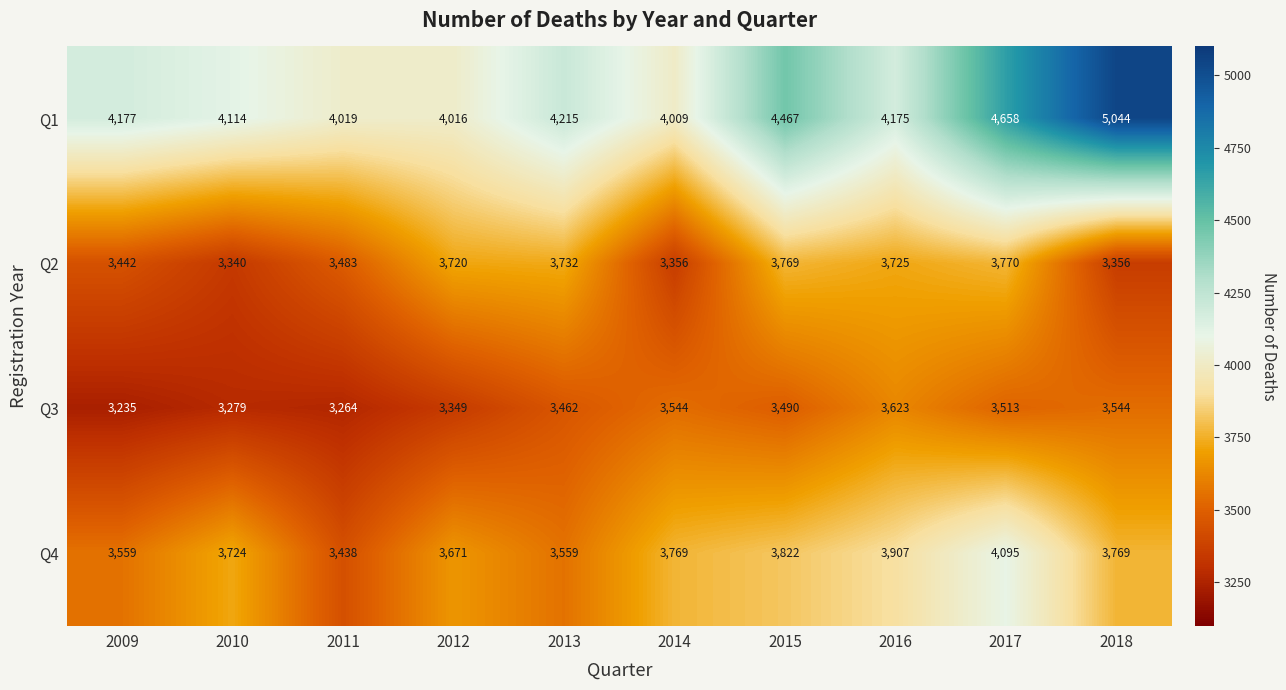

What is the spread (max minus min) of values at 2017?

1145